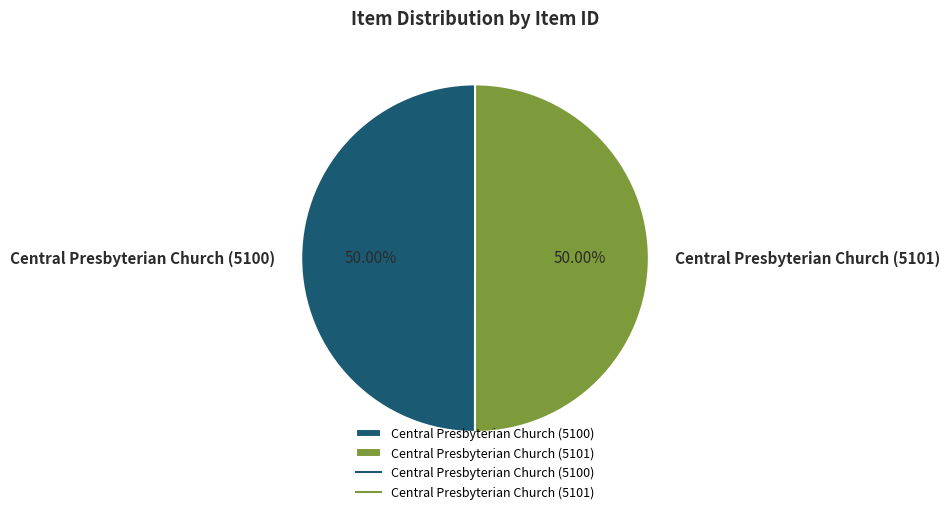

Count the number of slices in the pie.

2